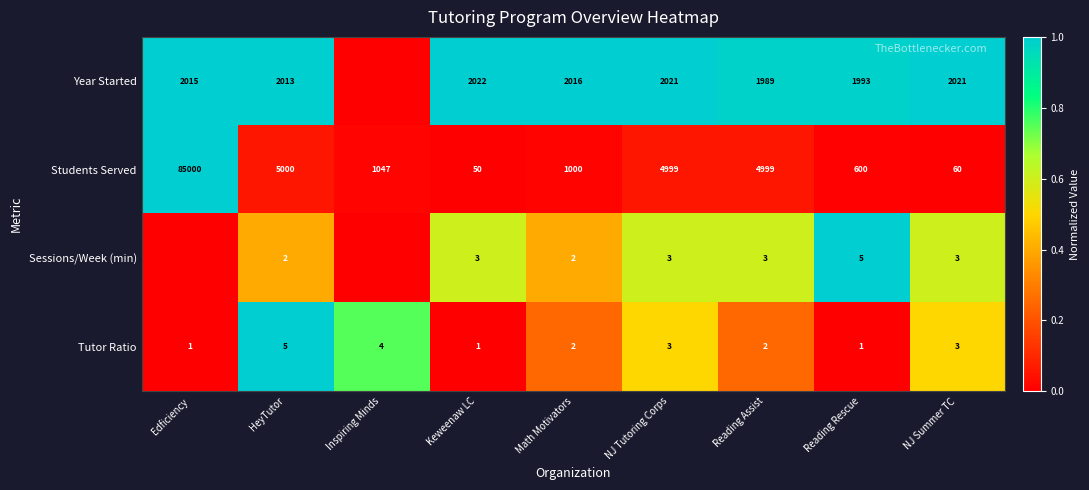

The value of Sessions/Week (min) at HeyTutor is 0.6. True or false?

False